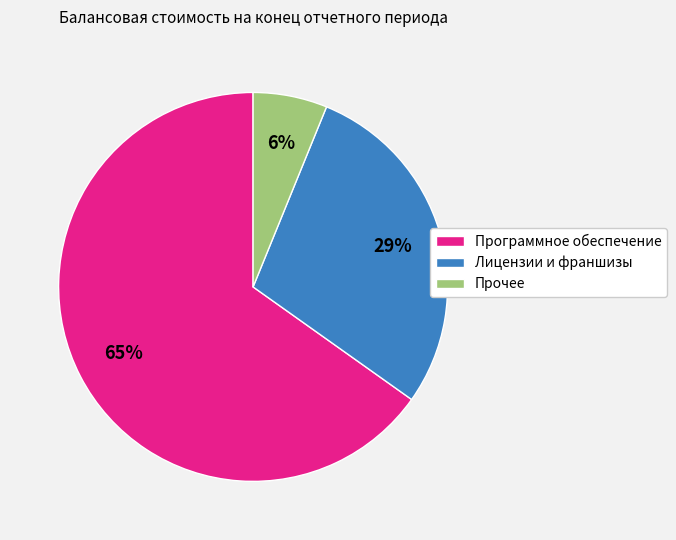

Is the sum of Программное обеспечение and Лицензии и франшизы greater than half?

Yes